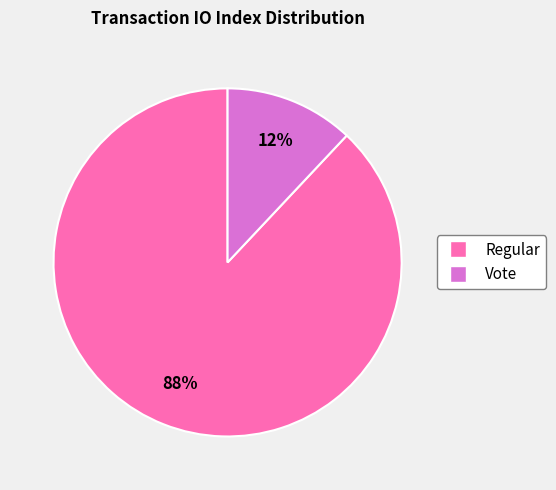

To the nearest percent, what is the difference between the Vote and Regular slice percentages?

76%